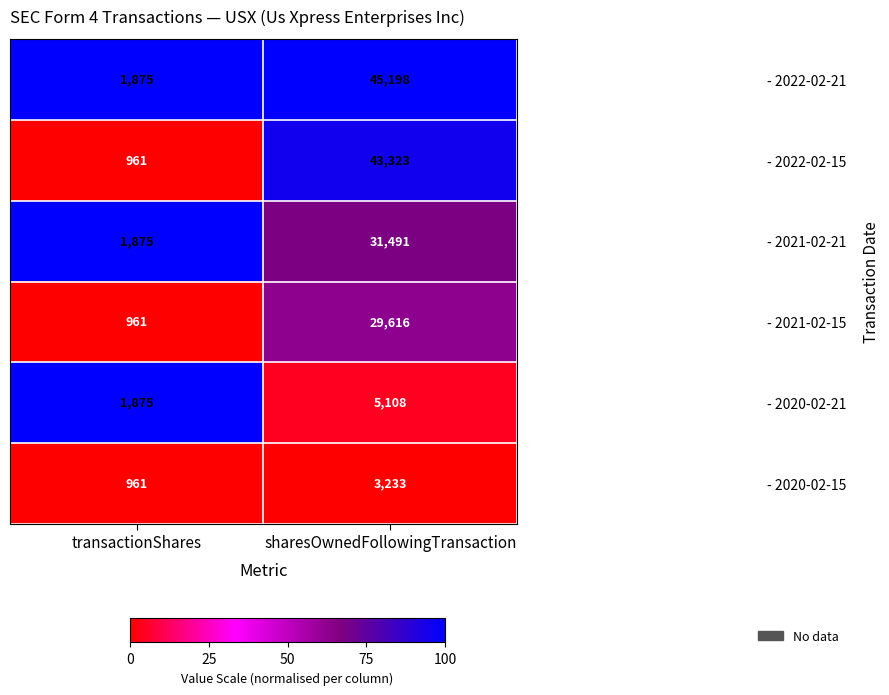

What is the lowest value of the - 2020-02-21 series?

1875